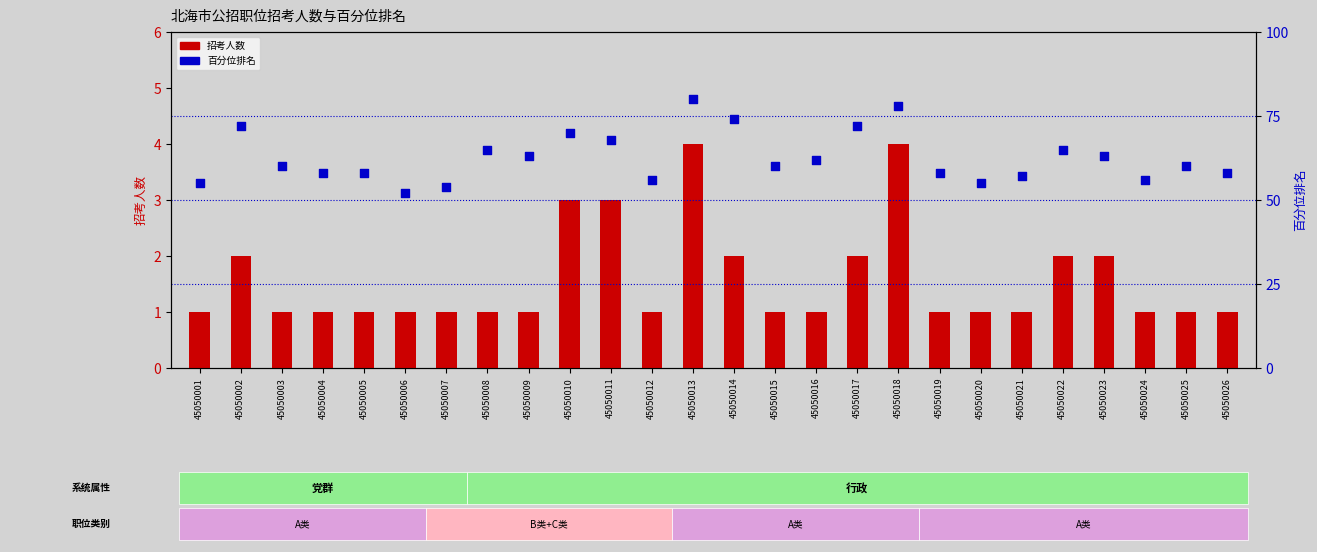

Which series has the largest total across all categories?

百分位排名